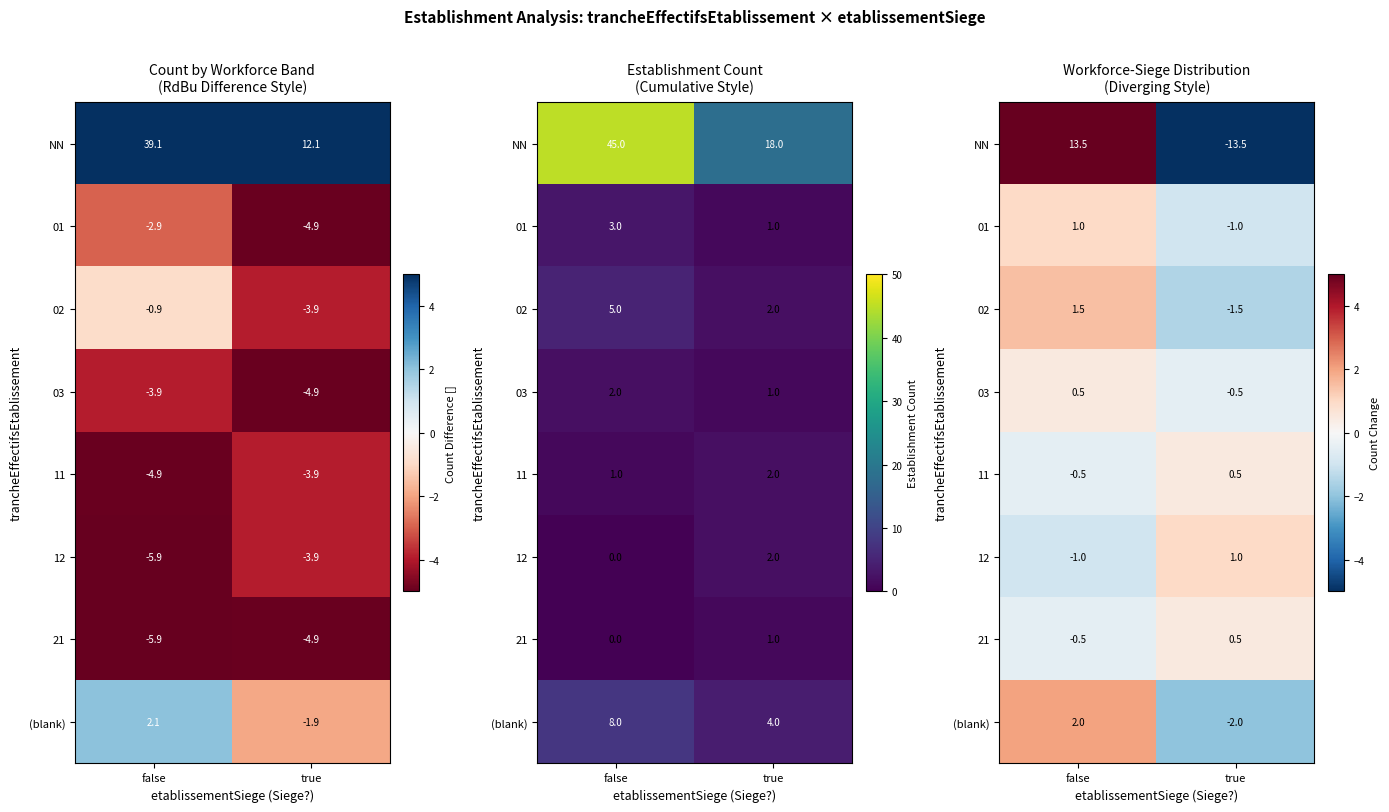

How many 03 values are between 0 and 1?

1